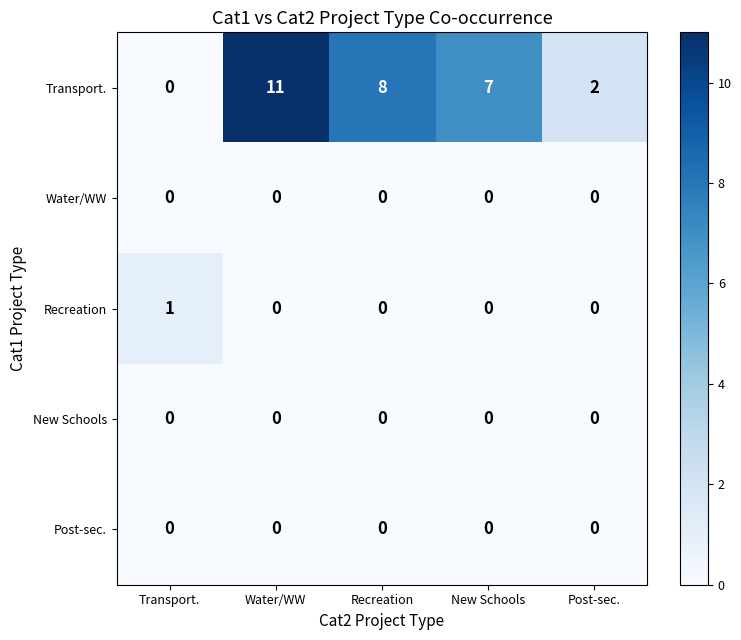

Count the number of categories in the chart.

5